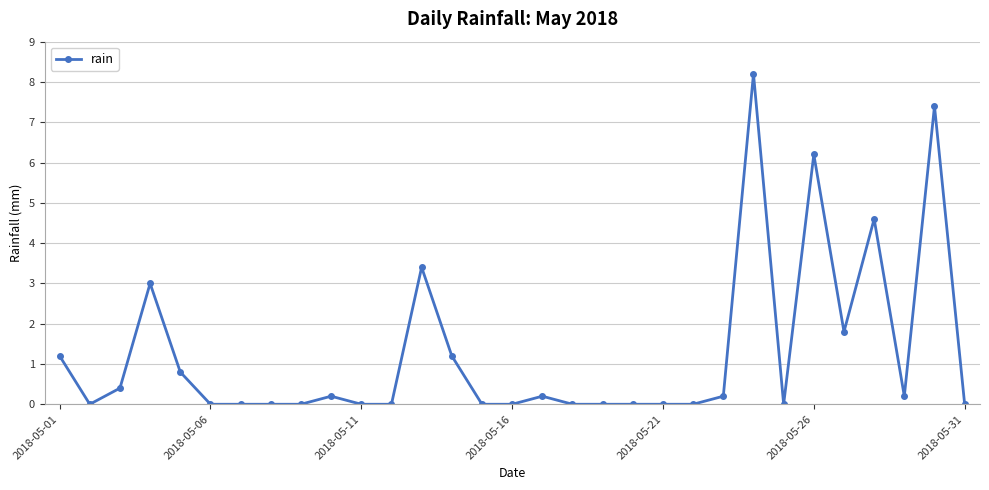

How many distinct data groups are displayed?

1